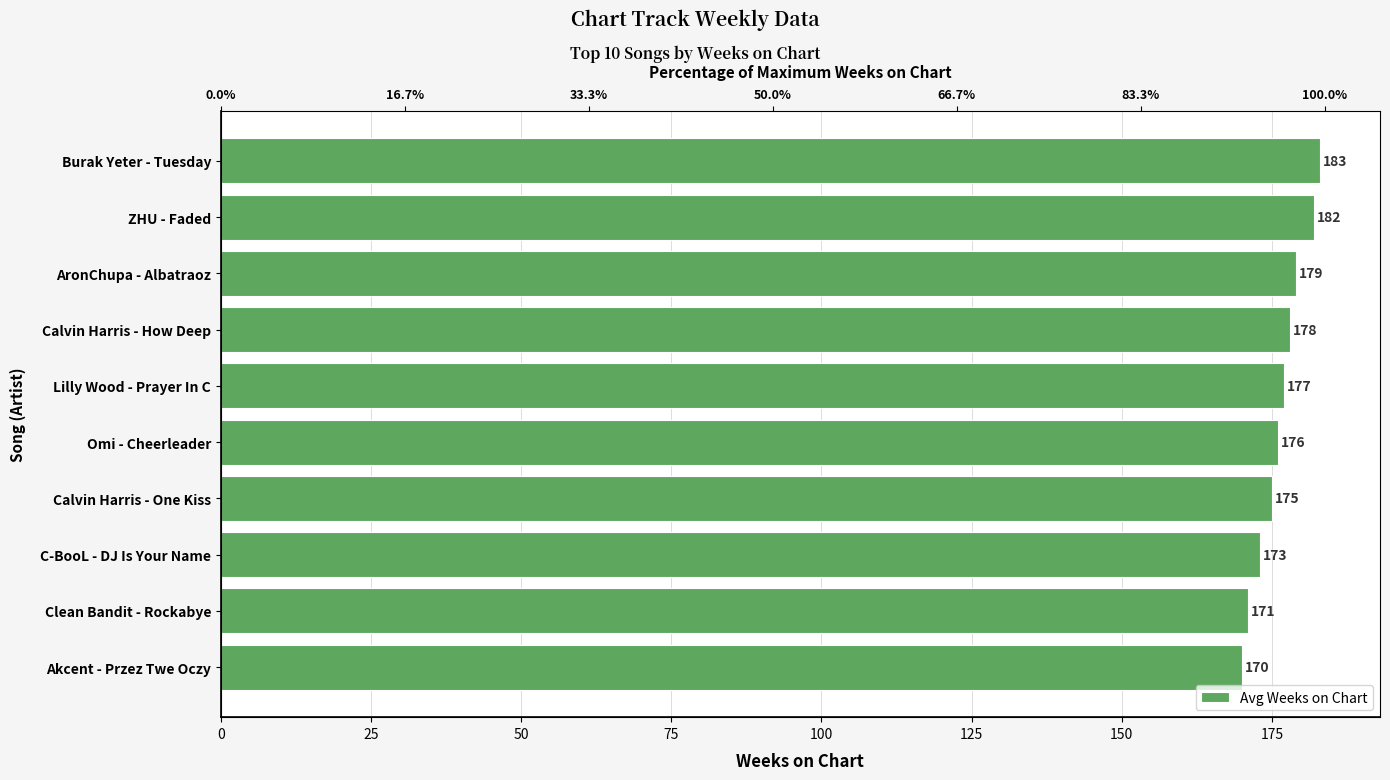

How many data points are less than 177?

5